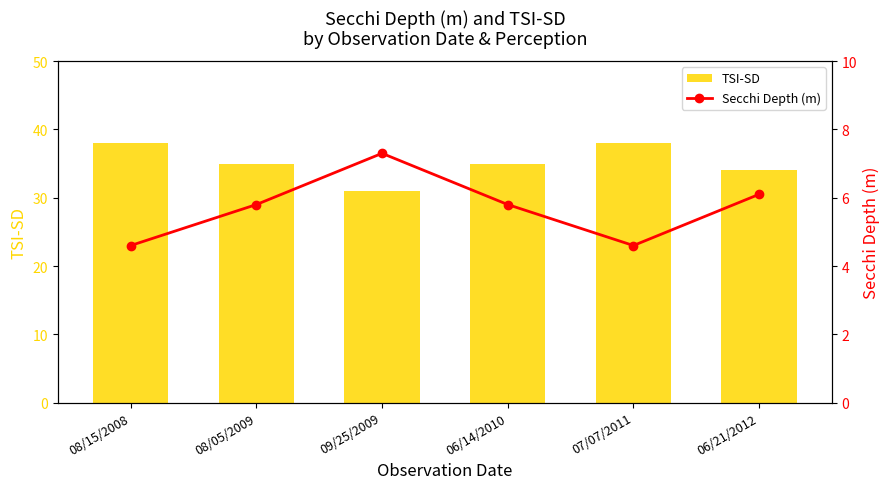

Rank the series by their average value, from lowest to highest.

Secchi Depth (m), TSI-SD